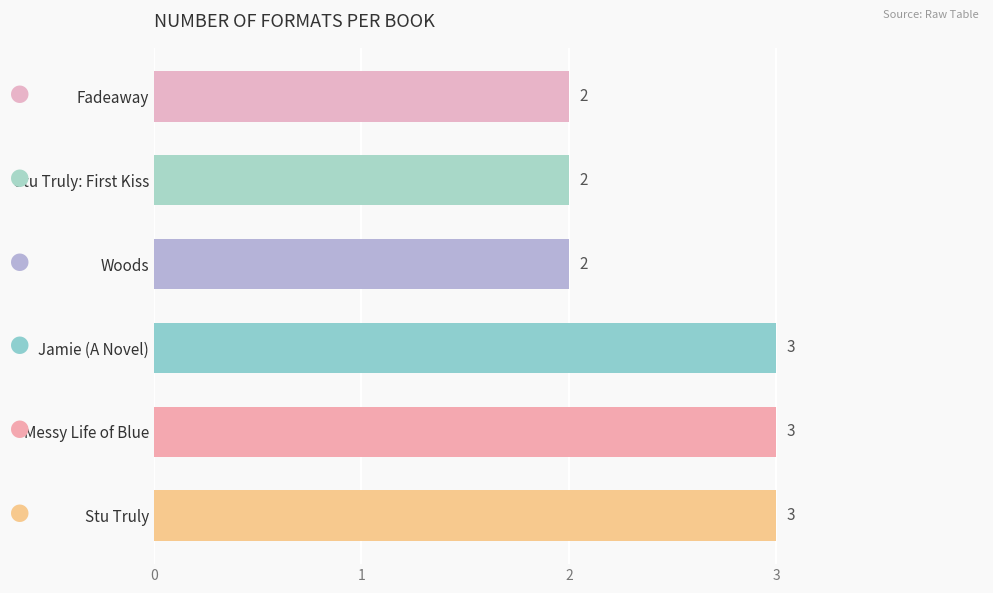

True or false: the data shows 2 at Stu Truly: First Kiss.

True